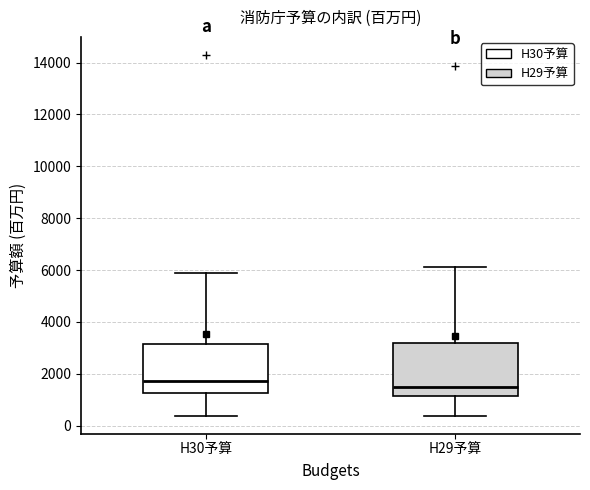

Reading left to right, transcribe this box plot: for each box, give where its median line is, the range the box spans, and where its two whiskers end, as read against the y-axis. The values are not printed on the chart, so give them approximately, as read against the axis.

H30予算: median 1800, box 1200 to 3200, whiskers 400 to 5800
H29予算: median 1600, box 1200 to 3200, whiskers 400 to 6000